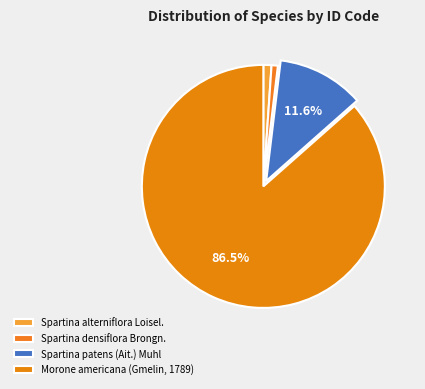

How much of the chart is everything except Spartina patens (Ait.) Muhl?

88.4%